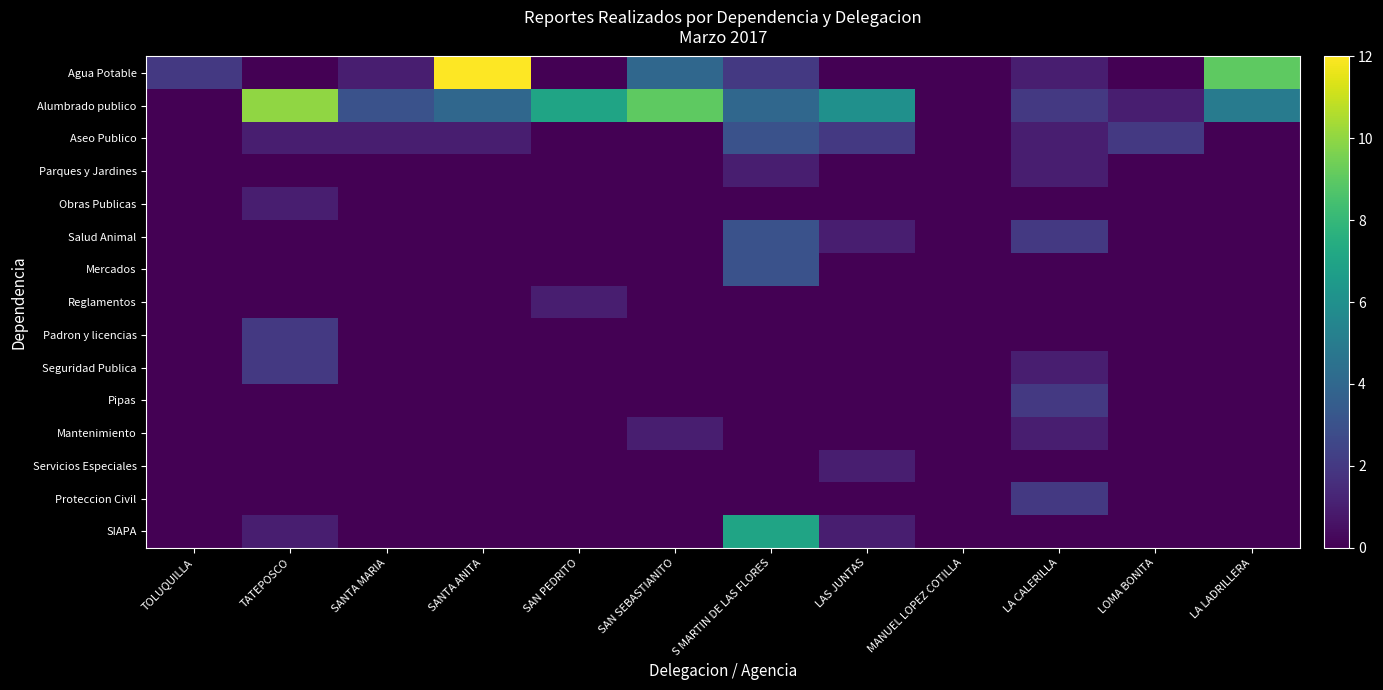

What is the difference between the highest and lowest values at LAS JUNTAS?

6